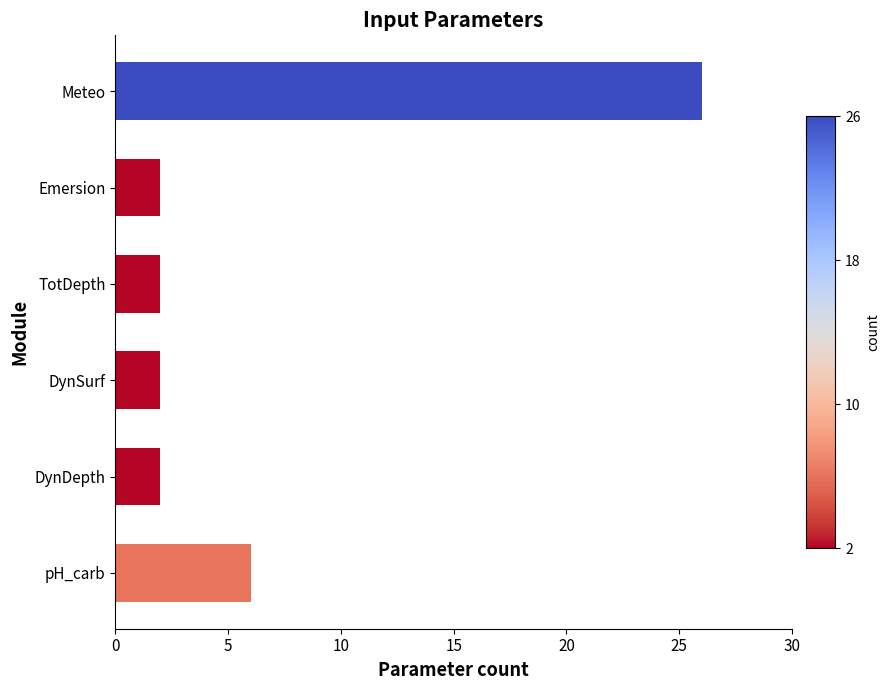

How many data points does each series have?

6